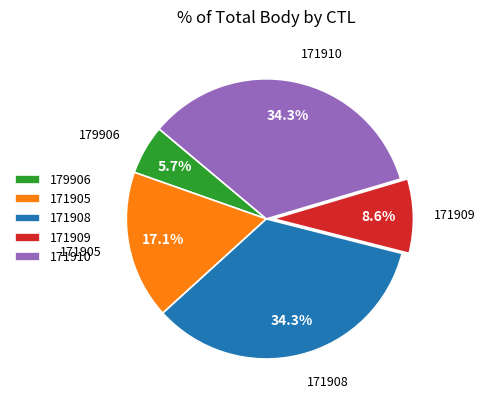

What is the smallest slice in the pie chart?

179906